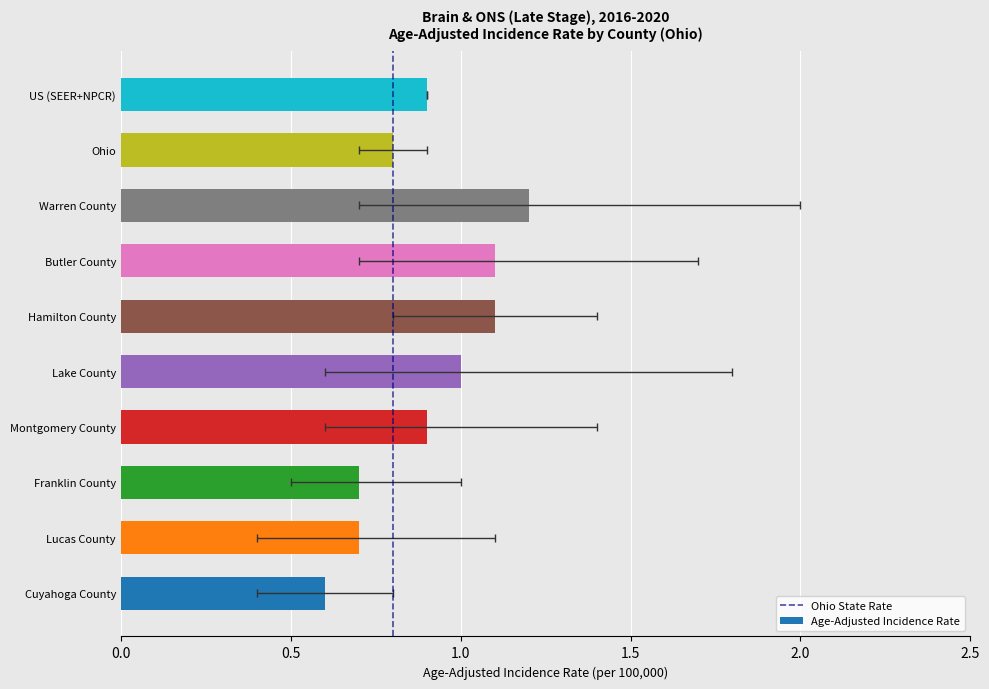

What is the change in value from Cuyahoga County to Warren County?

+0.6